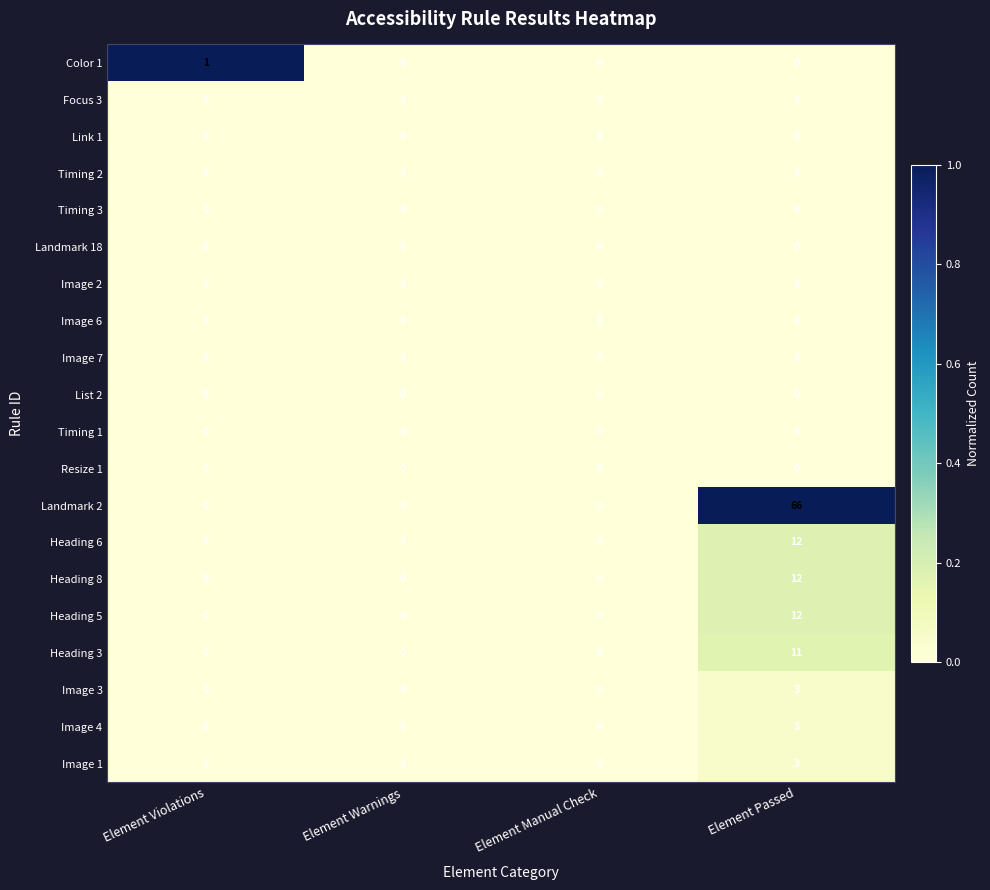

Which label corresponds to the largest value in the chart?

Element Passed